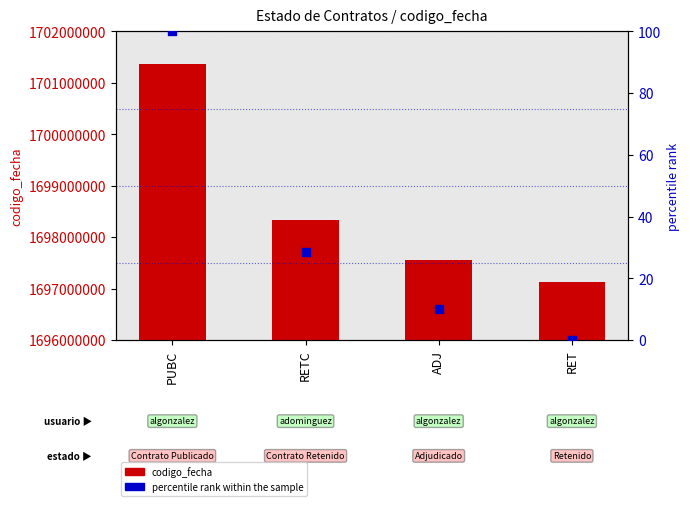

Which series has the largest total across all categories?

codigo_fecha